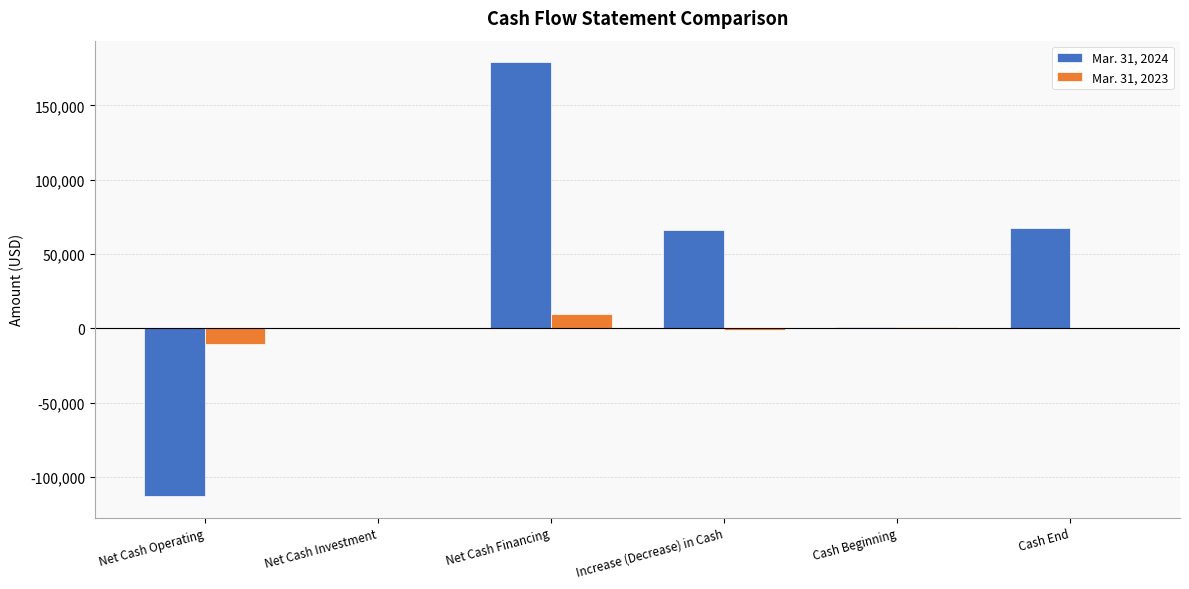

Read the Mar. 31, 2024 value at Cash End, to the nearest 50.

67700